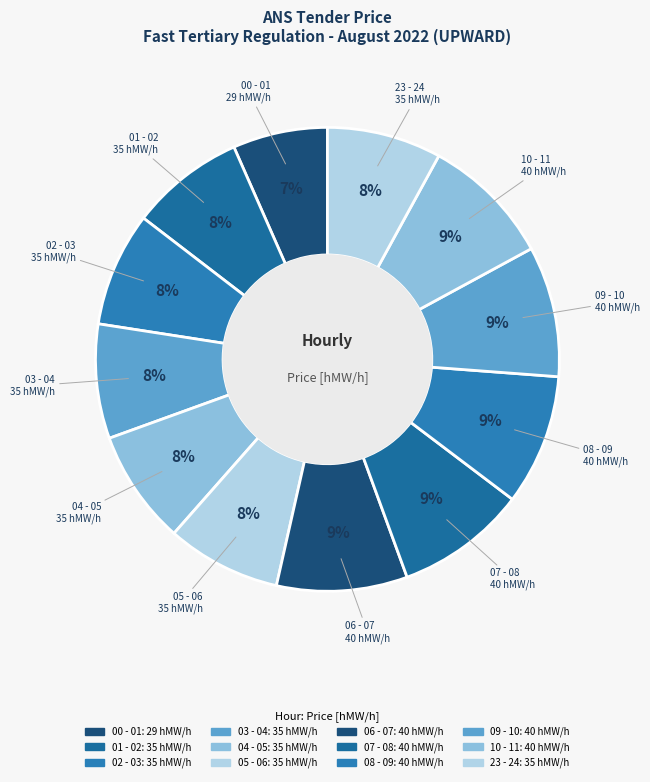

Does any single category account for the majority?

No